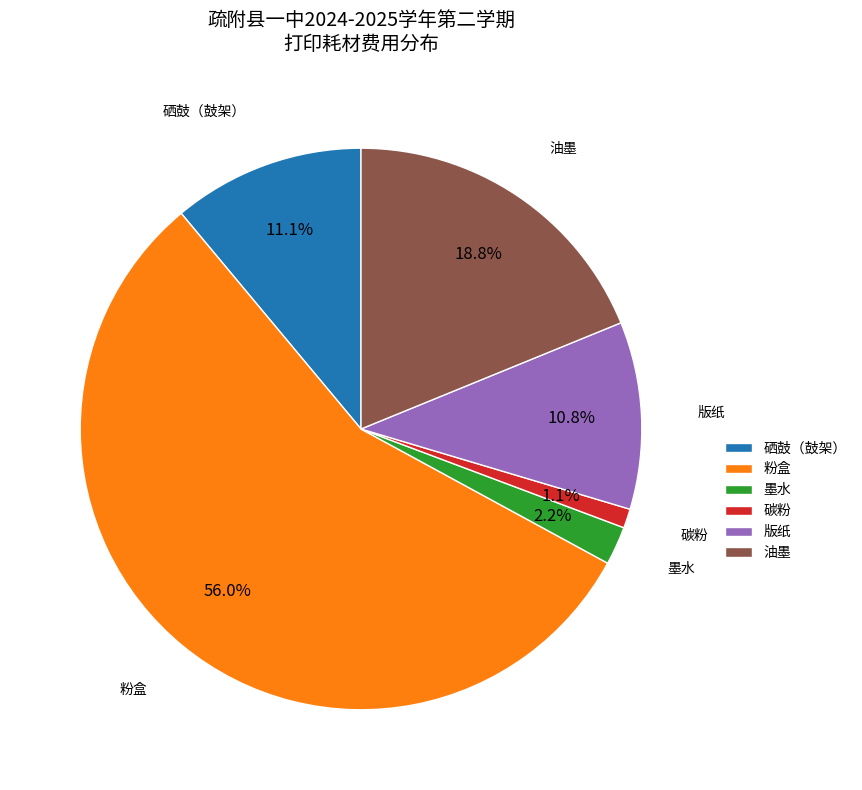

Is 粉盒 the majority of the pie?

Yes